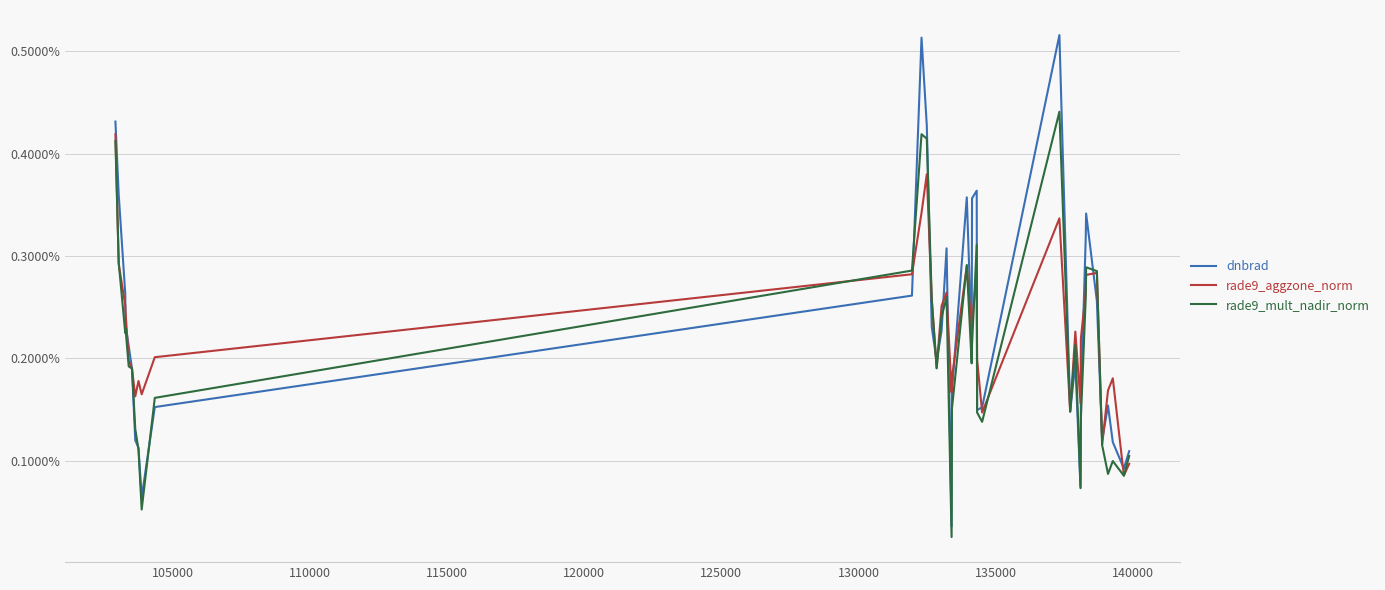

Which series has the widest spread of values?

dnbrad